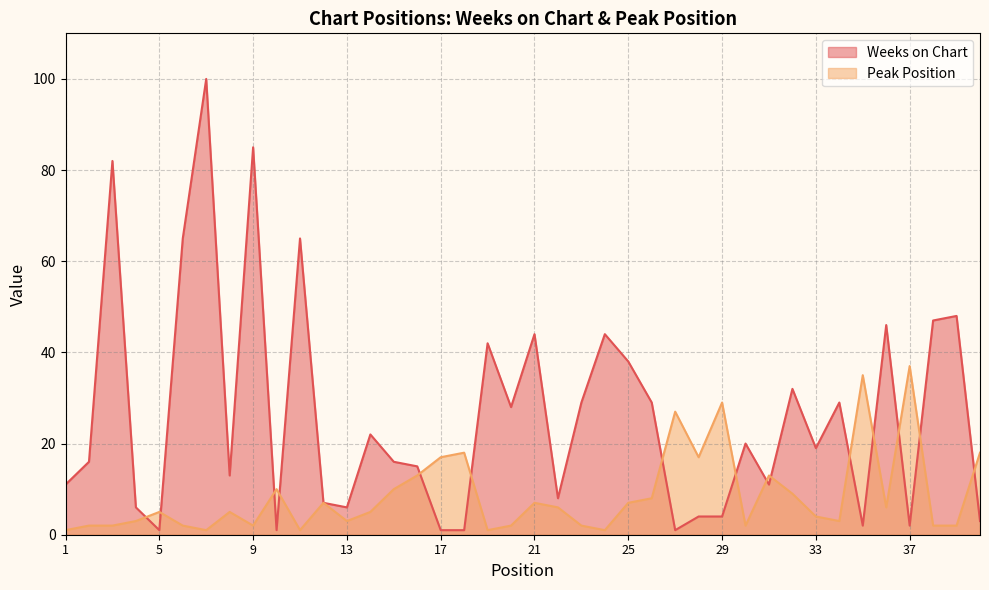

Is the value of Weeks on Chart at 6 greater than the value of Peak Position at 9?

Yes